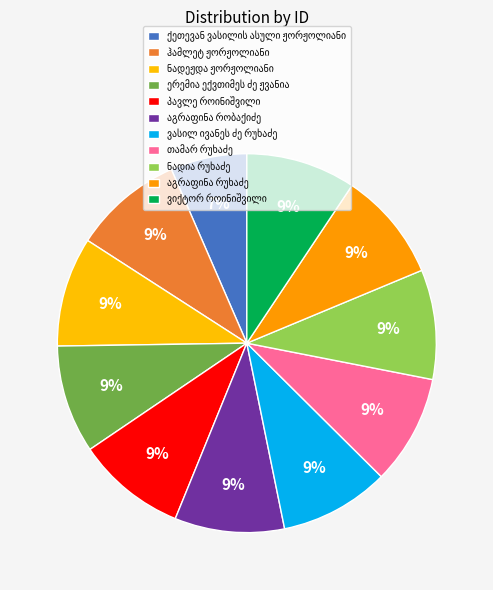

How many segments does this pie chart have?

11